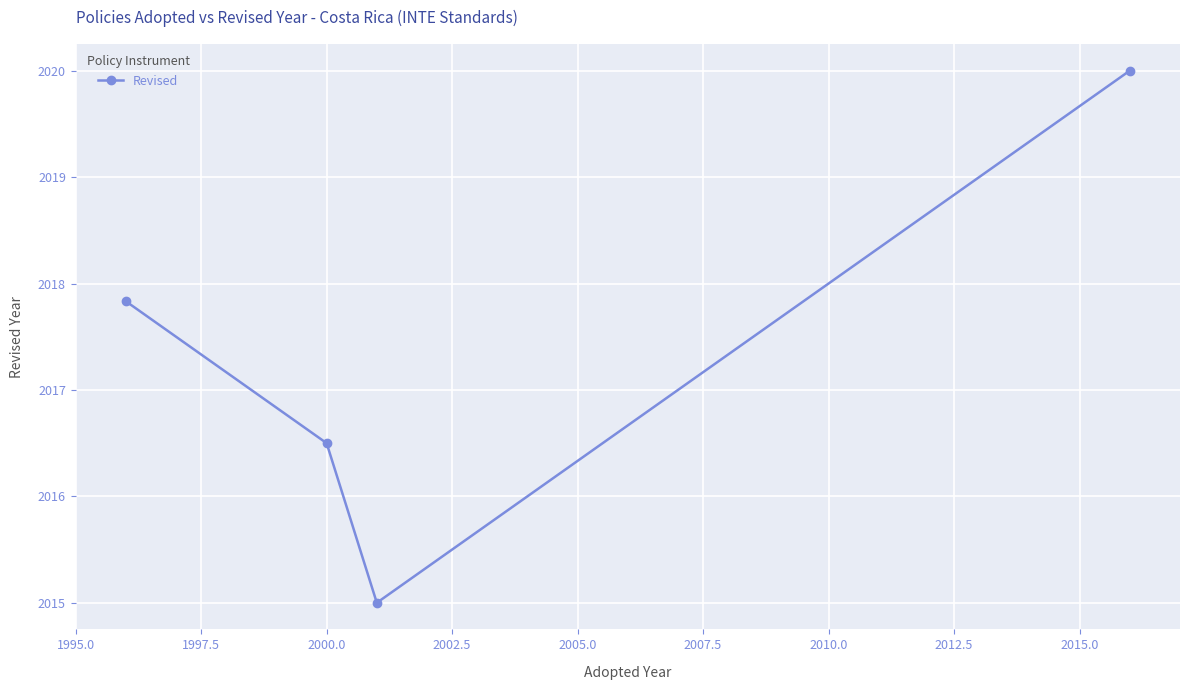

What is the minimum value shown in the chart?

2015.0